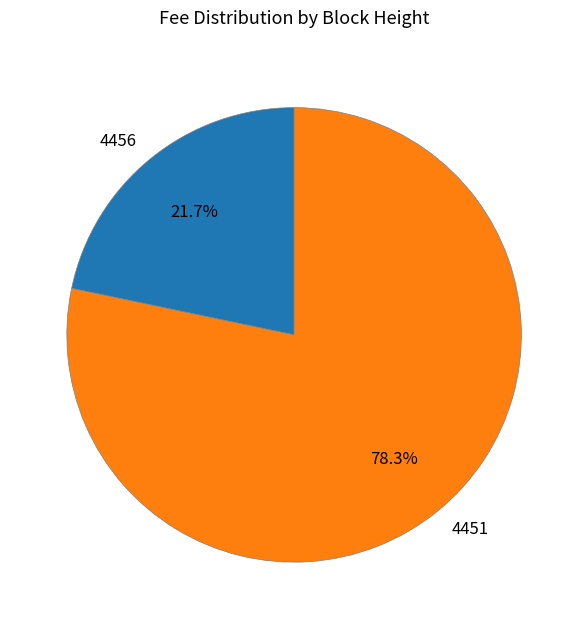

Count the number of slices in the pie.

2